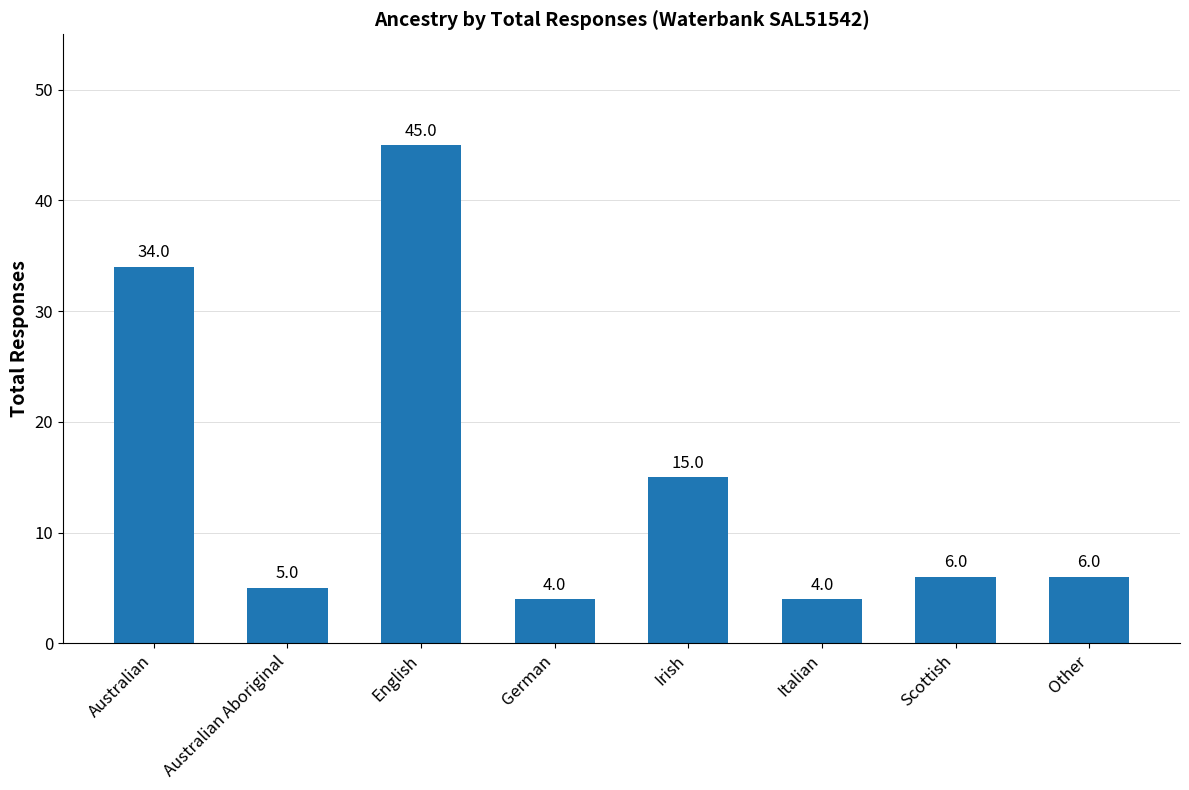

What position from the right is Australian Aboriginal?

7